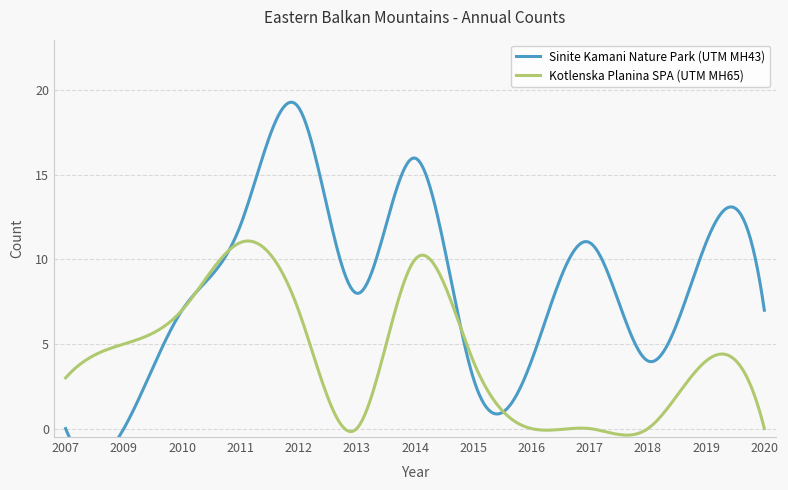

The value of Sinite Kamani Nature Park (UTM MH43) at 2016 is 4. True or false?

True